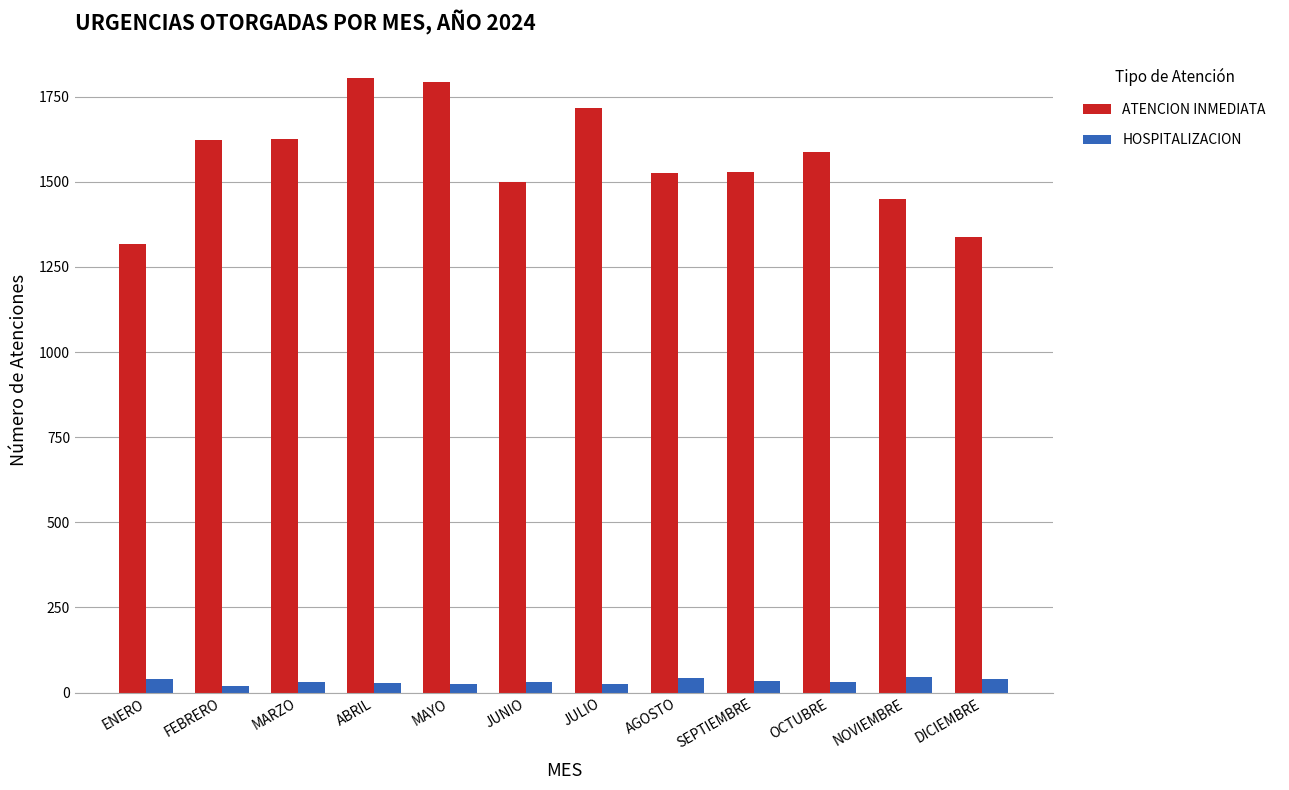

The value of ATENCION INMEDIATA at OCTUBRE is 1587. True or false?

True